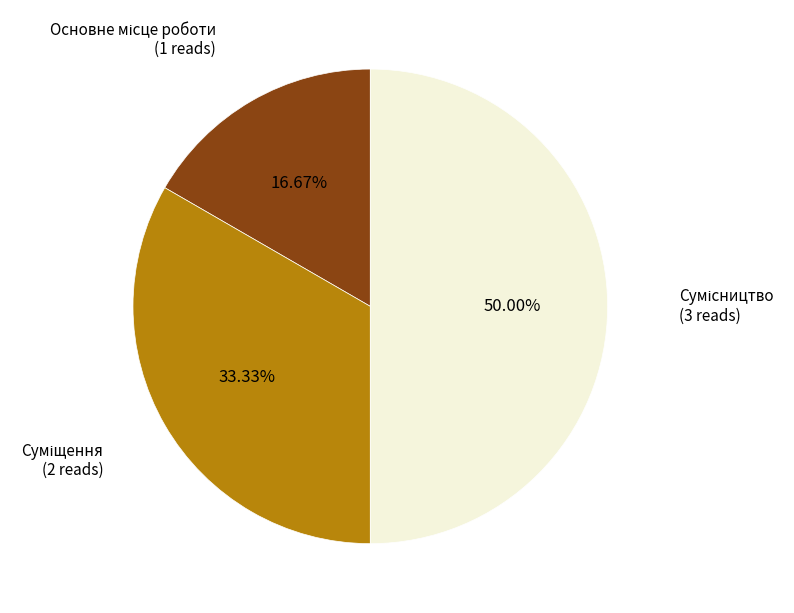

How many segments does this pie chart have?

3